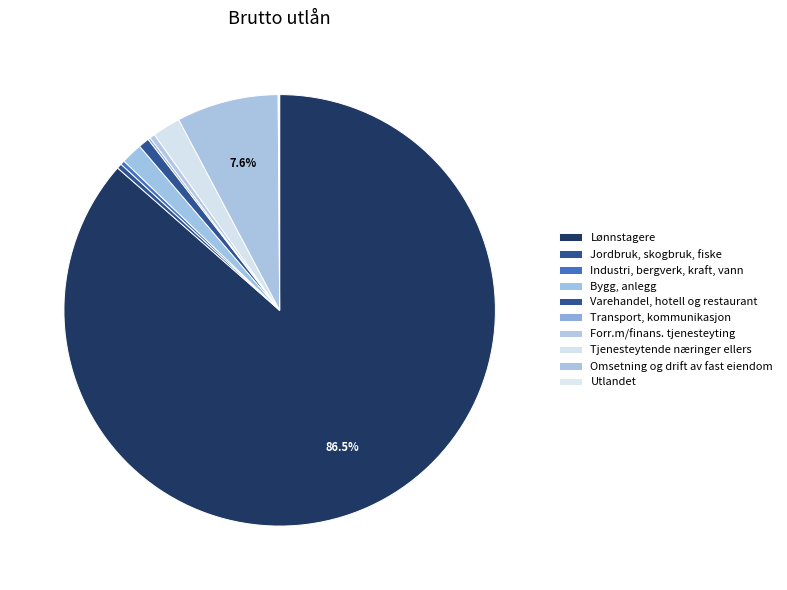

How many segments does this pie chart have?

10